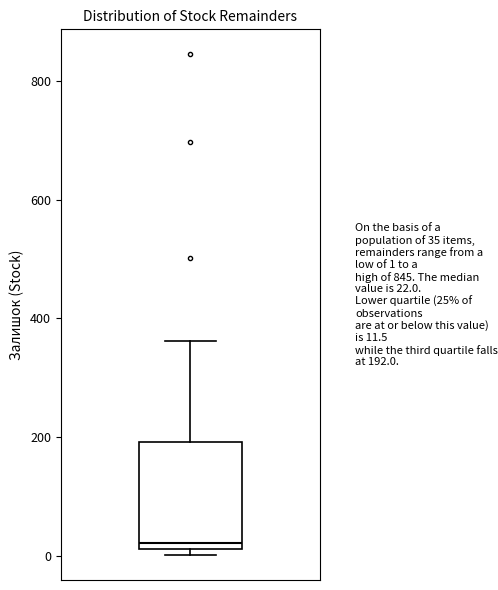

Where does the upper whisker of the box end on the y-axis? The values are not printed on the chart, so give them approximately, as read against the axis.

360